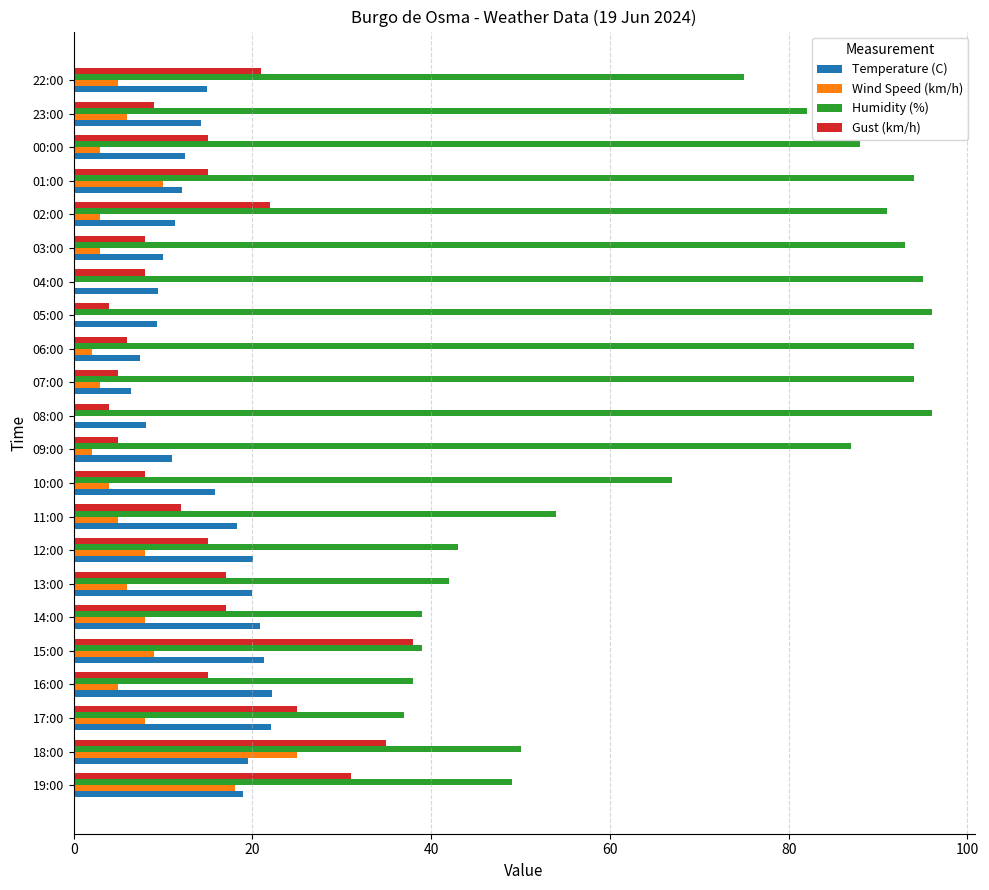

How many series are shown in this chart?

4